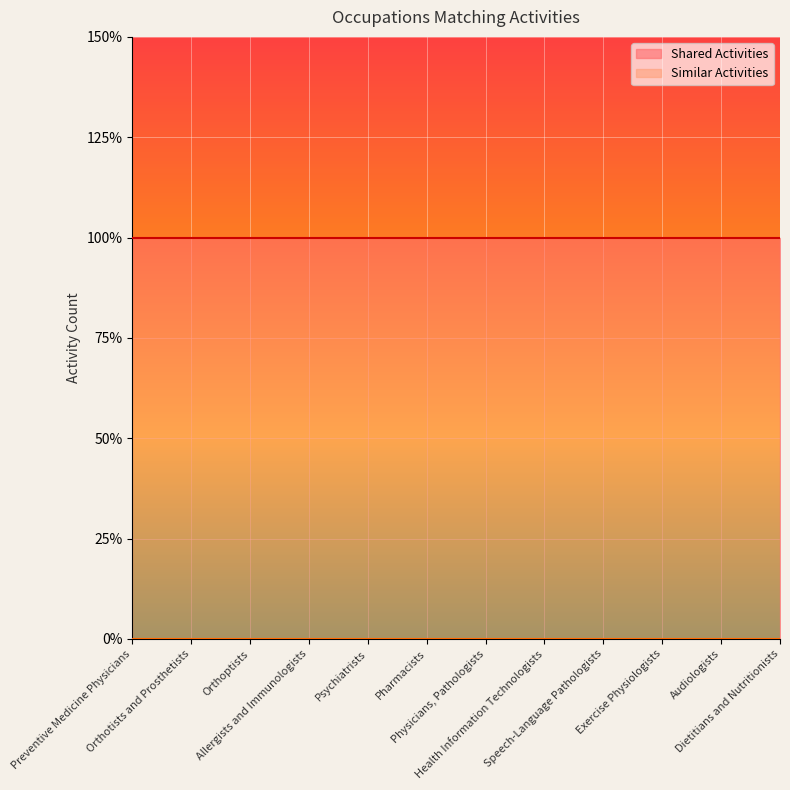

Reading right to left, extract all data points from this chart.

Shared Activities: Dietitians and Nutritionists=1	Audiologists=1	Exercise Physiologists=1	Speech-Language Pathologists=1	Health Information Technologists=1	Physicians, Pathologists=1	Pharmacists=1	Psychiatrists=1	Allergists and Immunologists=1	Orthoptists=1	Orthotists and Prosthetists=1	Preventive Medicine Physicians=1
Similar Activities: Dietitians and Nutritionists=0	Audiologists=0	Exercise Physiologists=0	Speech-Language Pathologists=0	Health Information Technologists=0	Physicians, Pathologists=0	Pharmacists=0	Psychiatrists=0	Allergists and Immunologists=0	Orthoptists=0	Orthotists and Prosthetists=0	Preventive Medicine Physicians=0